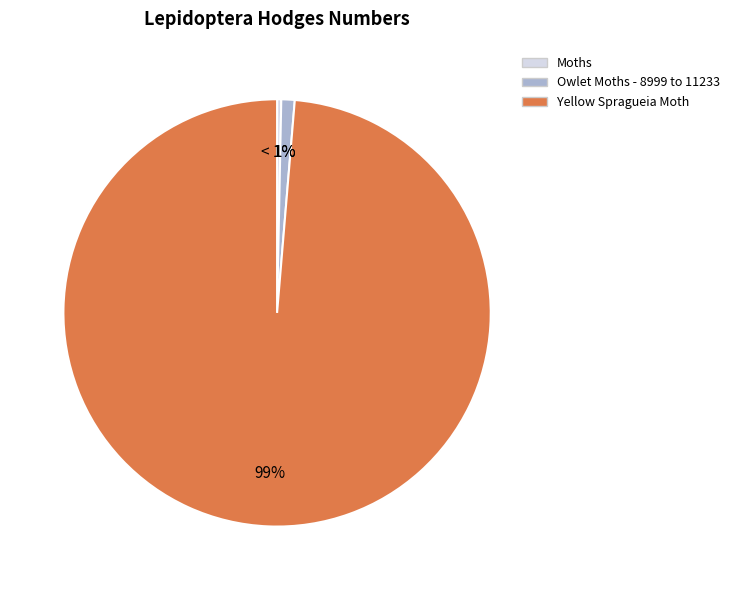

To the nearest percent, what percentage of the pie is Yellow Spragueia Moth?

99%